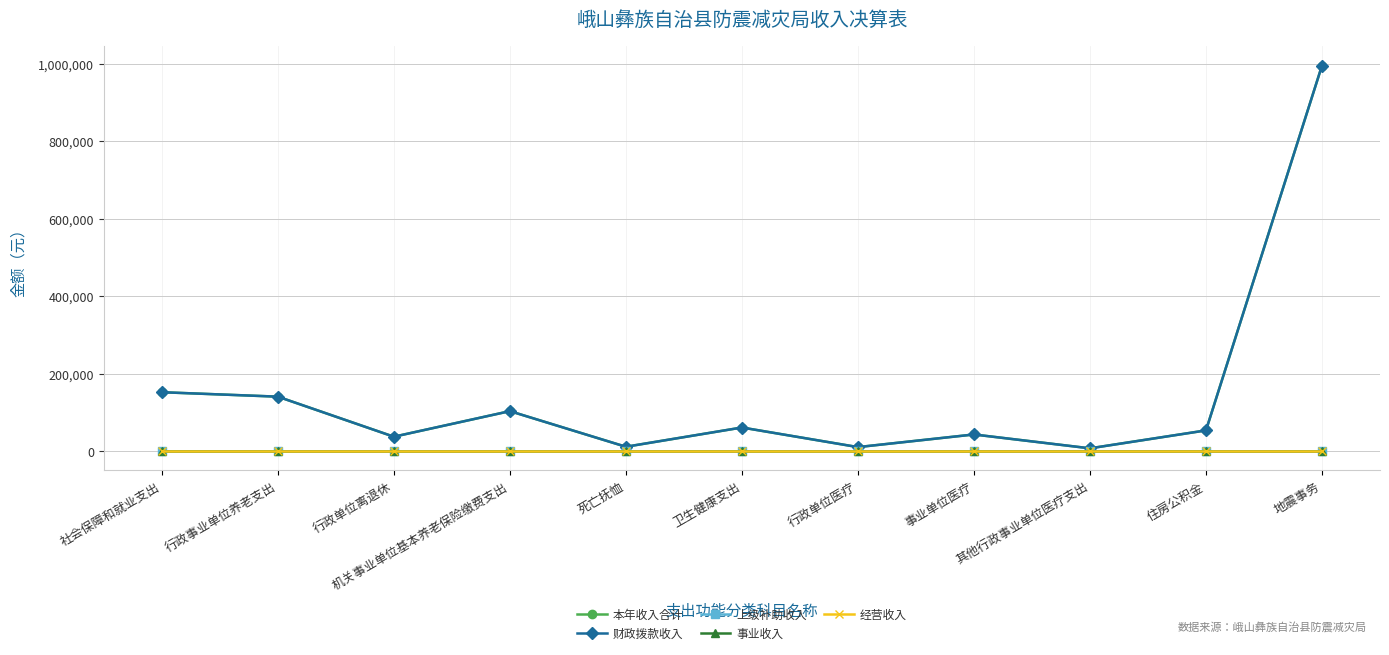

Reading left to right, extract all data points from this chart.

本年收入合计: 152197.9	140743.9	37375.4	103368.5	11454.0	61149.2	10562.9	43183.5	7402.9	53678.0	995159.8
财政拨款收入: 152197.9	140743.9	37375.4	103368.5	11454.0	61149.2	10562.9	43183.5	7402.9	53678.0	995159.8
上级补助收入: 0.0	0.0	0.0	0.0	0.0	0.0	0.0	0.0	0.0	0.0	0.0
事业收入: 0.0	0.0	0.0	0.0	0.0	0.0	0.0	0.0	0.0	0.0	0.0
经营收入: 0.0	0.0	0.0	0.0	0.0	0.0	0.0	0.0	0.0	0.0	0.0